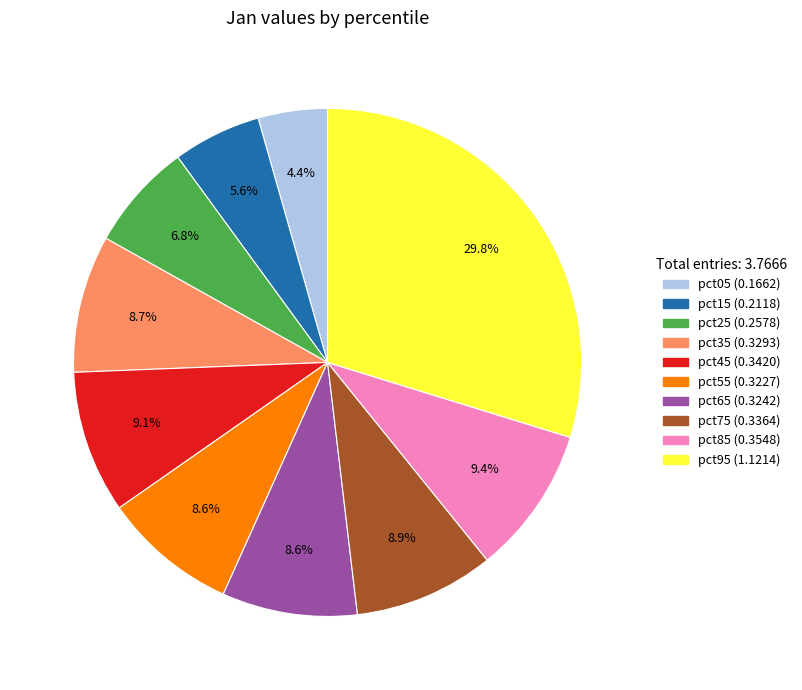

Which has a higher value, pct05 or pct95?

pct95